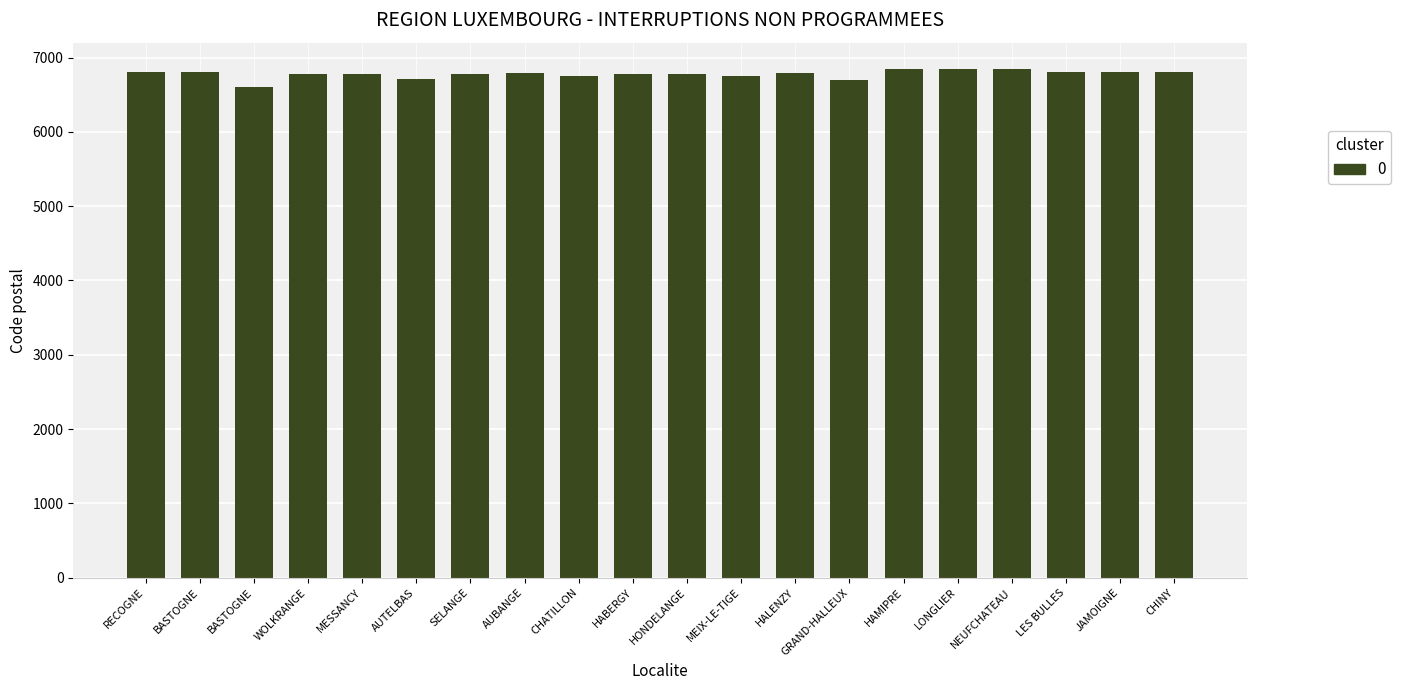

What is the change in value from MEIX-LE-TIGE to GRAND-HALLEUX?

-49